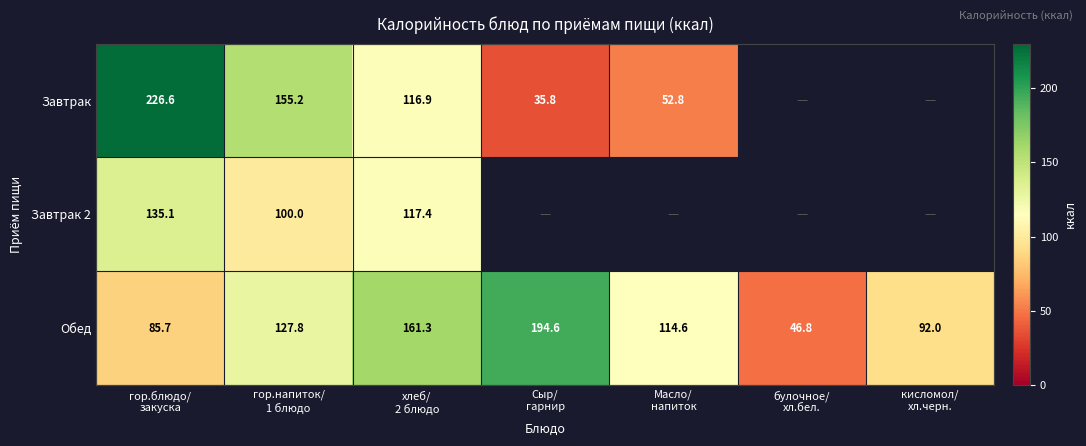

How many data points in Обед are less than 114?

3